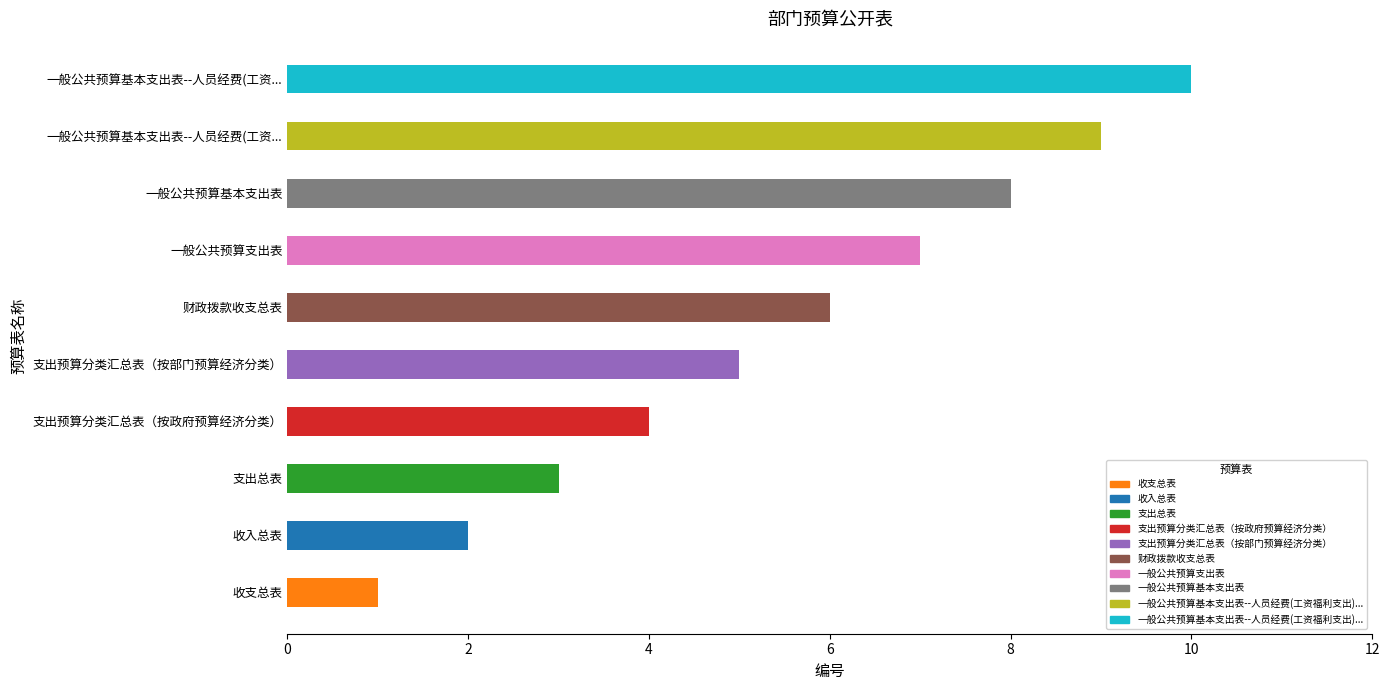

Rank the categories by value from lowest to highest.

收支总表, 收入总表, 支出总表, 支出预算分类汇总表（按政府预算经济分类）, 支出预算分类汇总表（按部门预算经济分类）, 财政拨款收支总表, 一般公共预算支出表, 一般公共预算基本支出表, 一般公共预算基本支出表--人员经费(工资福利支出)(按政府预算经济分类), 一般公共预算基本支出表--人员经费(工资福利支出)(按部门预算经济分类)